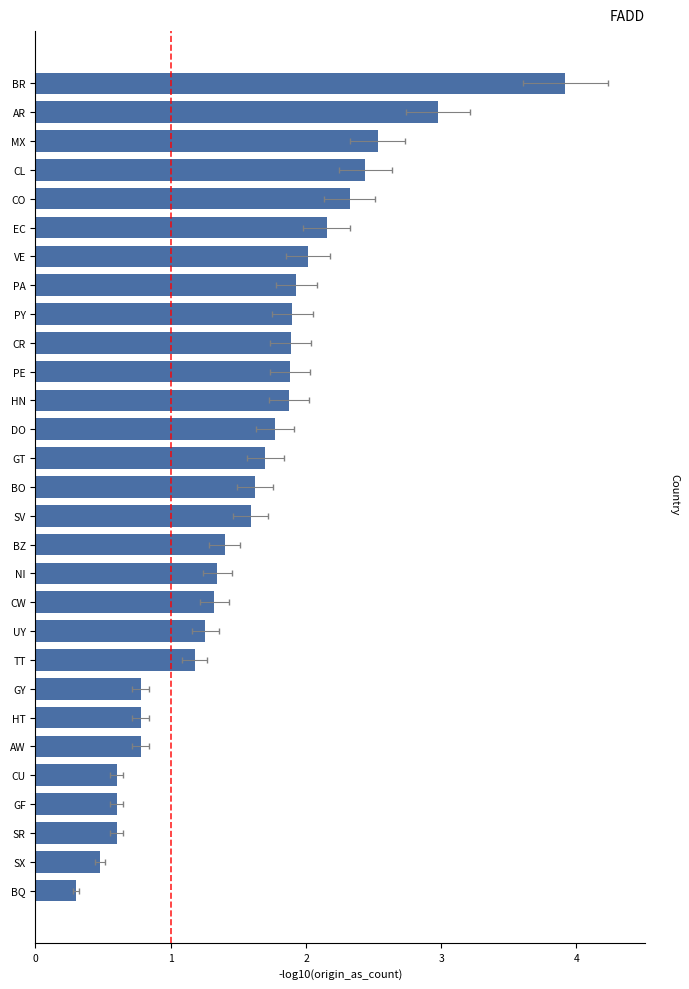

Read the value at BQ.

0.3